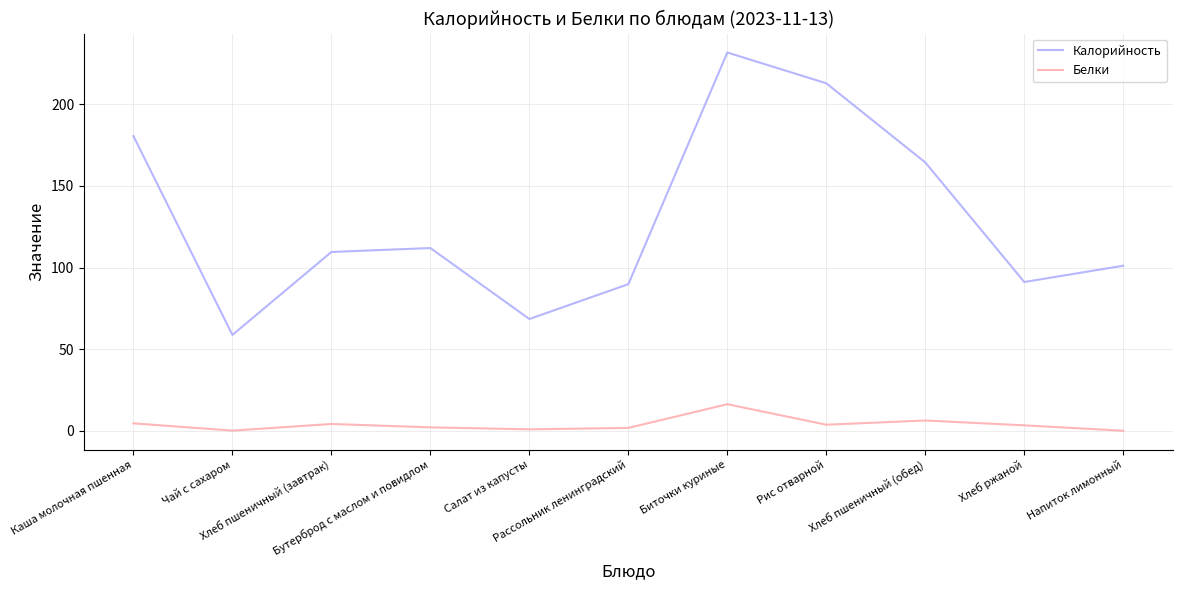

What is the difference between the highest and lowest values at Хлеб ржаной?

87.8